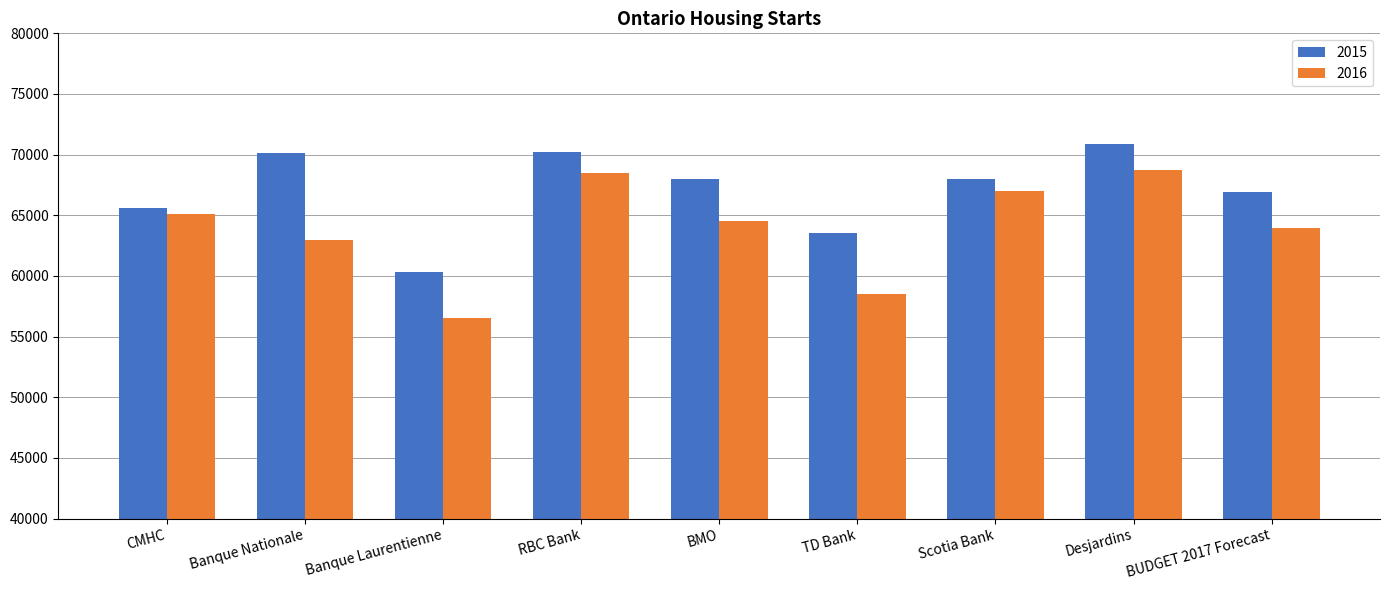

What is the value of the 2015 bar at the 5th from the left?

68000.0